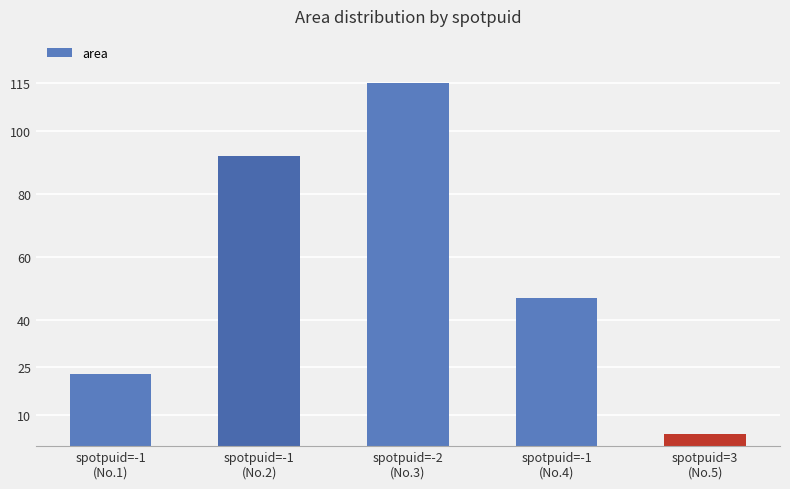

What is the label of the 5th bar from the right?

spotpuid=-1
(No.1)